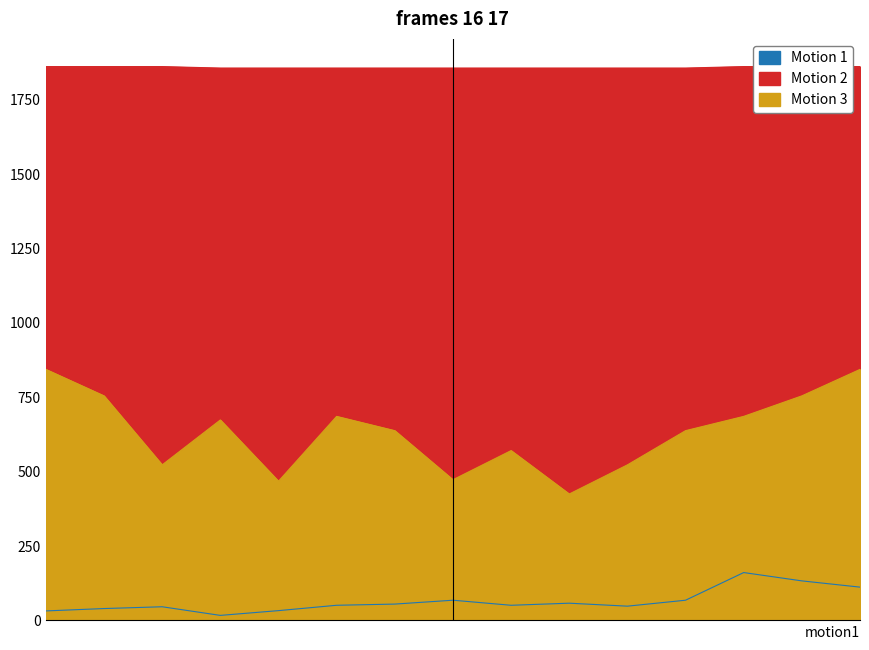

True or false: Motion 1 and Motion 2 intersect in this chart.

False